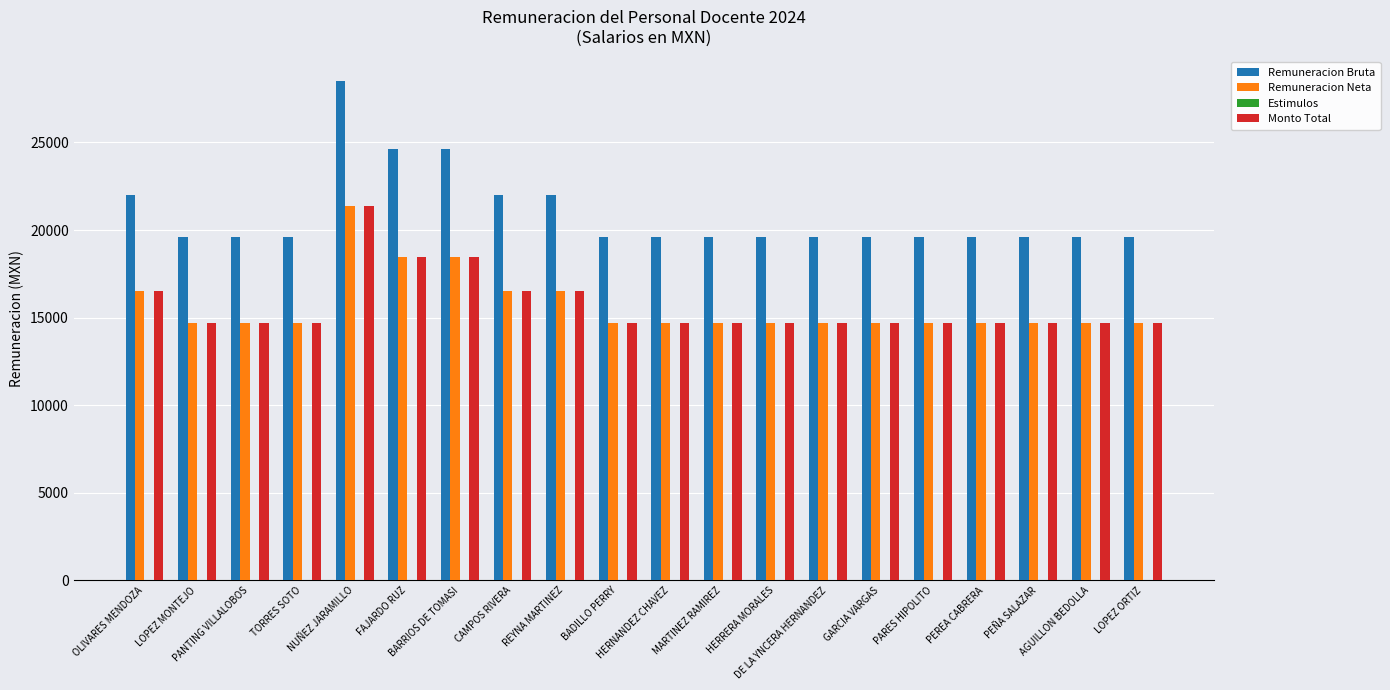

What is the sum of the Remuneracion Bruta values at PEÑA SALAZAR and PEREA CABRERA?

39223.5